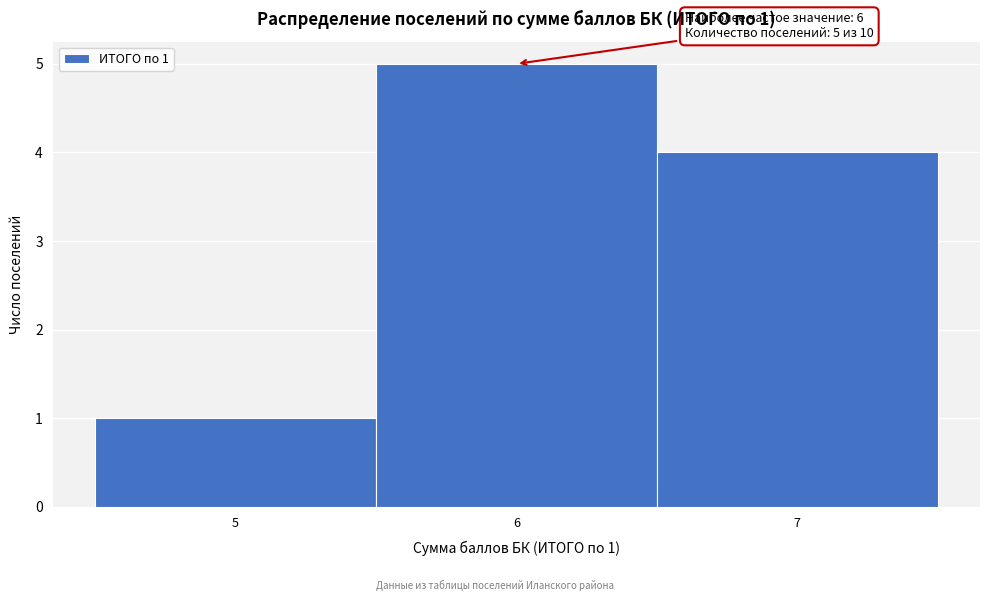

Which range on the x-axis has the tallest bar?

5.5 to 6.5